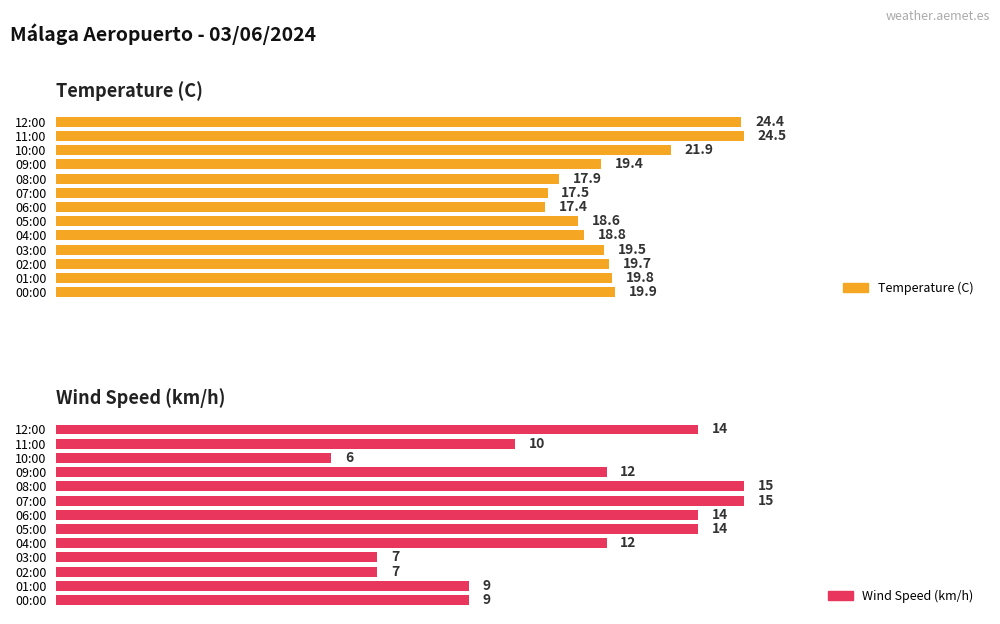

How many bars are there in each group?

2